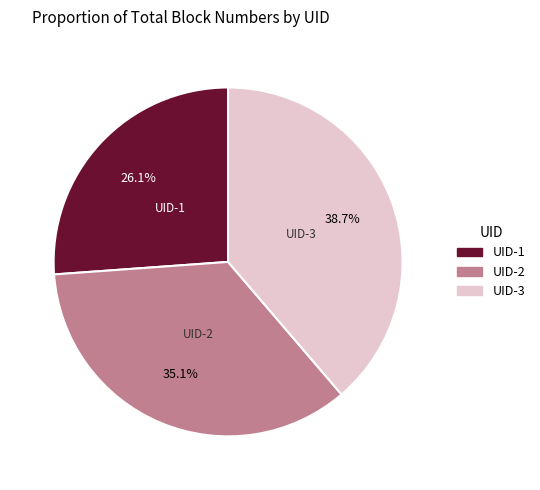

Rank the categories by value from highest to lowest.

UID-3, UID-2, UID-1